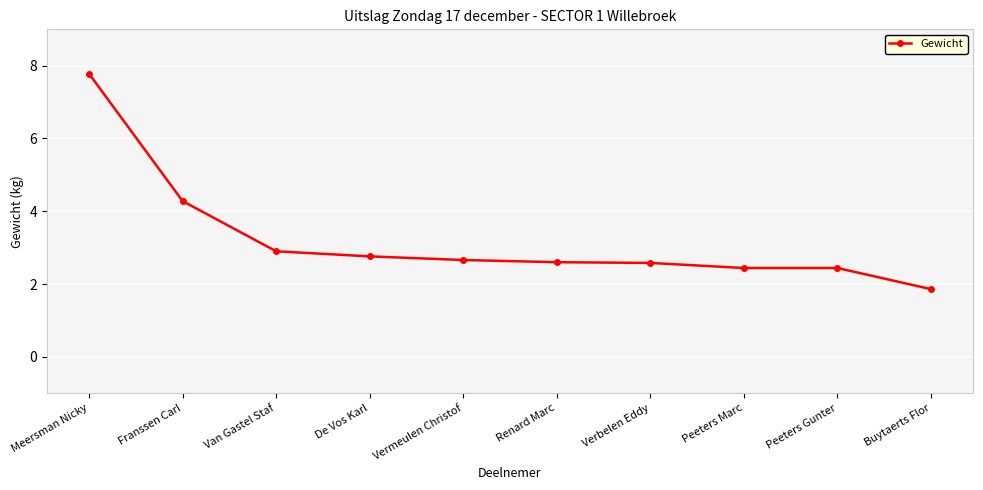

What is the difference between the second highest and minimum values?

2.4